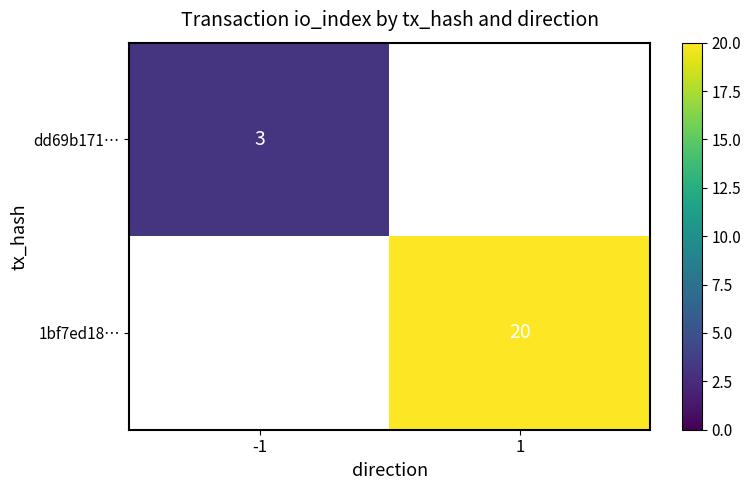

True or false: 1bf7ed18… has a value of 10 at 1.

False